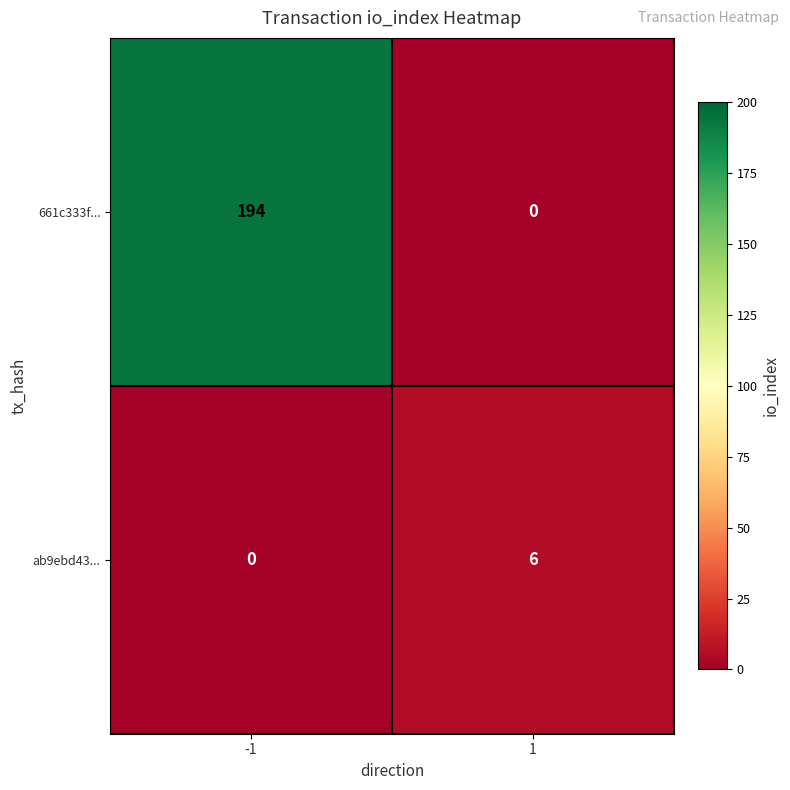

What is the greatest value displayed?

194